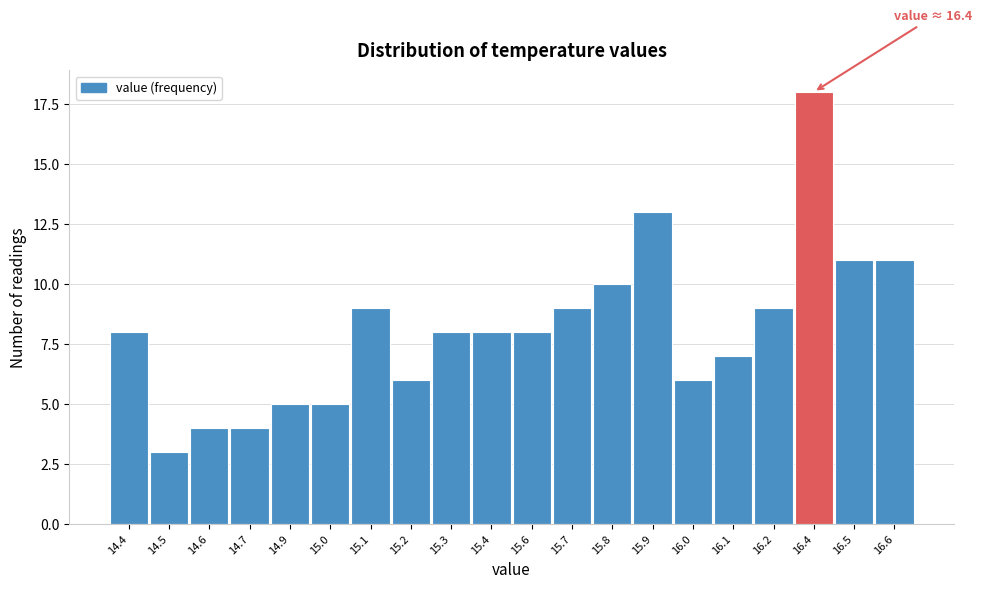

Reading left to right, extract all data points from this chart.

8	3	4	4	5	5	9	6	8	8	8	9	10	13	6	7	9	18	11	11